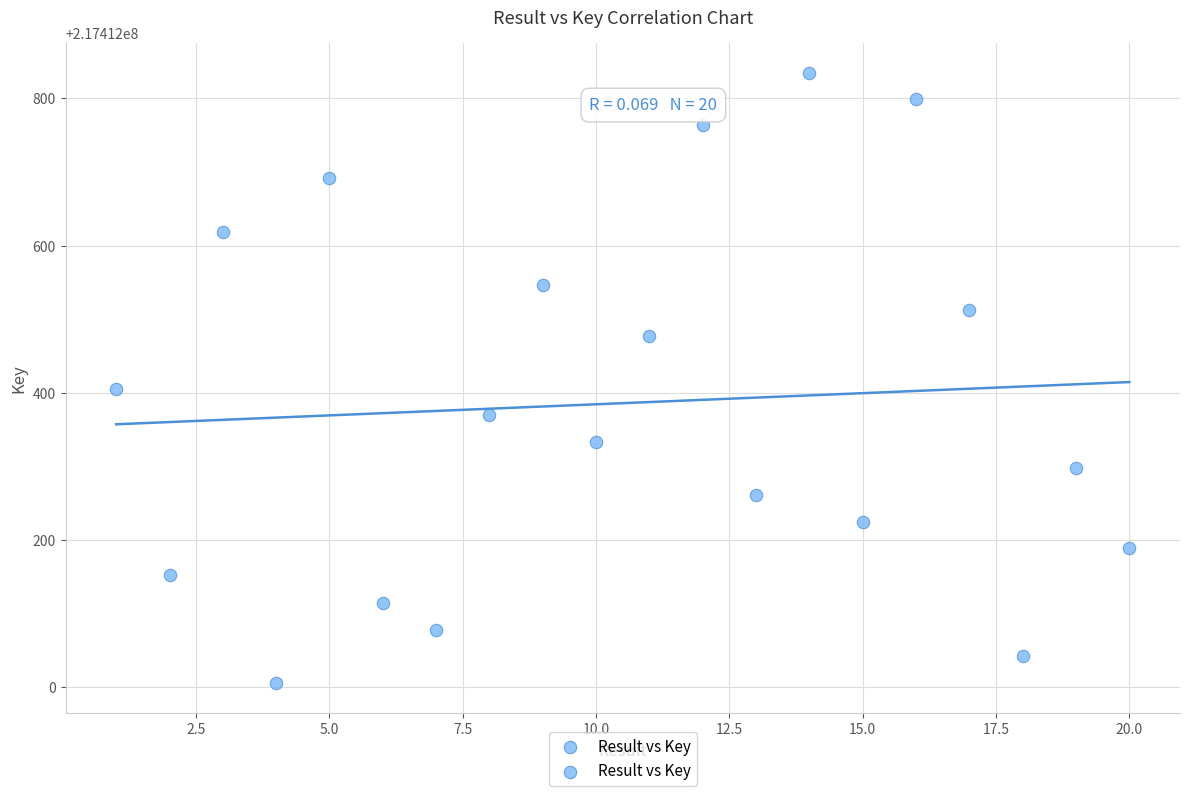

What is the range of X values (max minus min)?

19